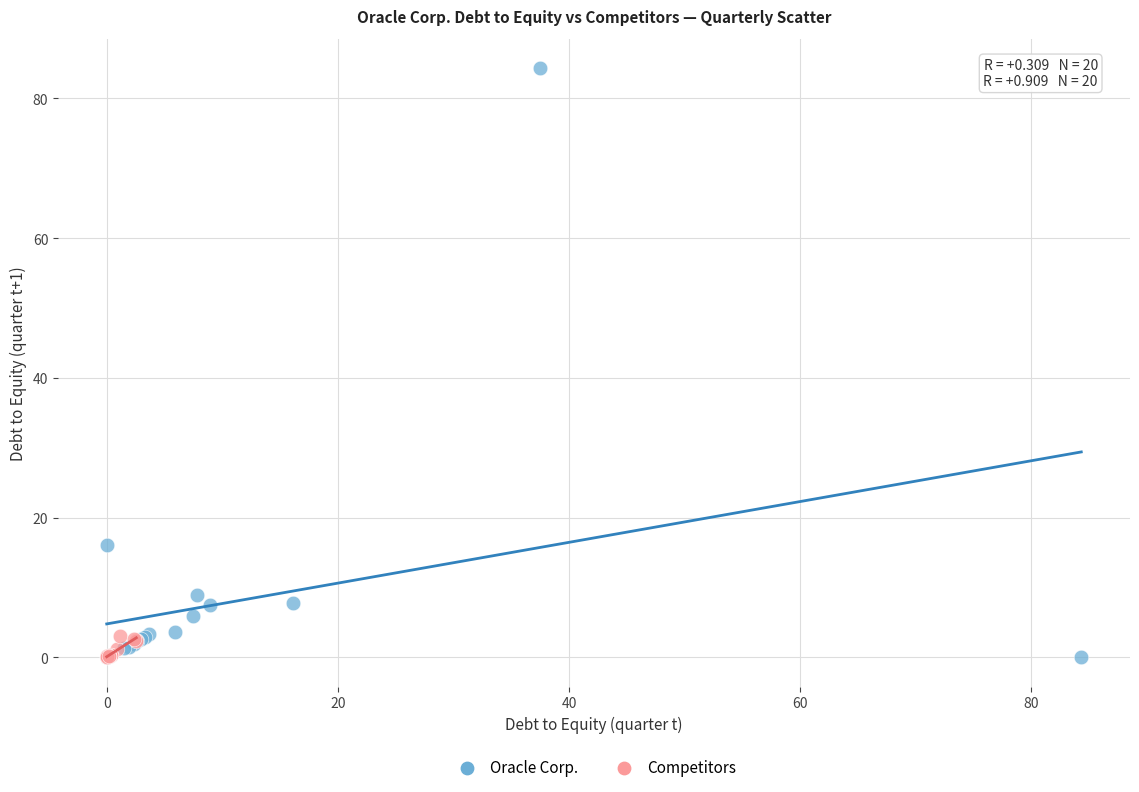

Which series reaches the maximum Y coordinate?

Oracle Corp.